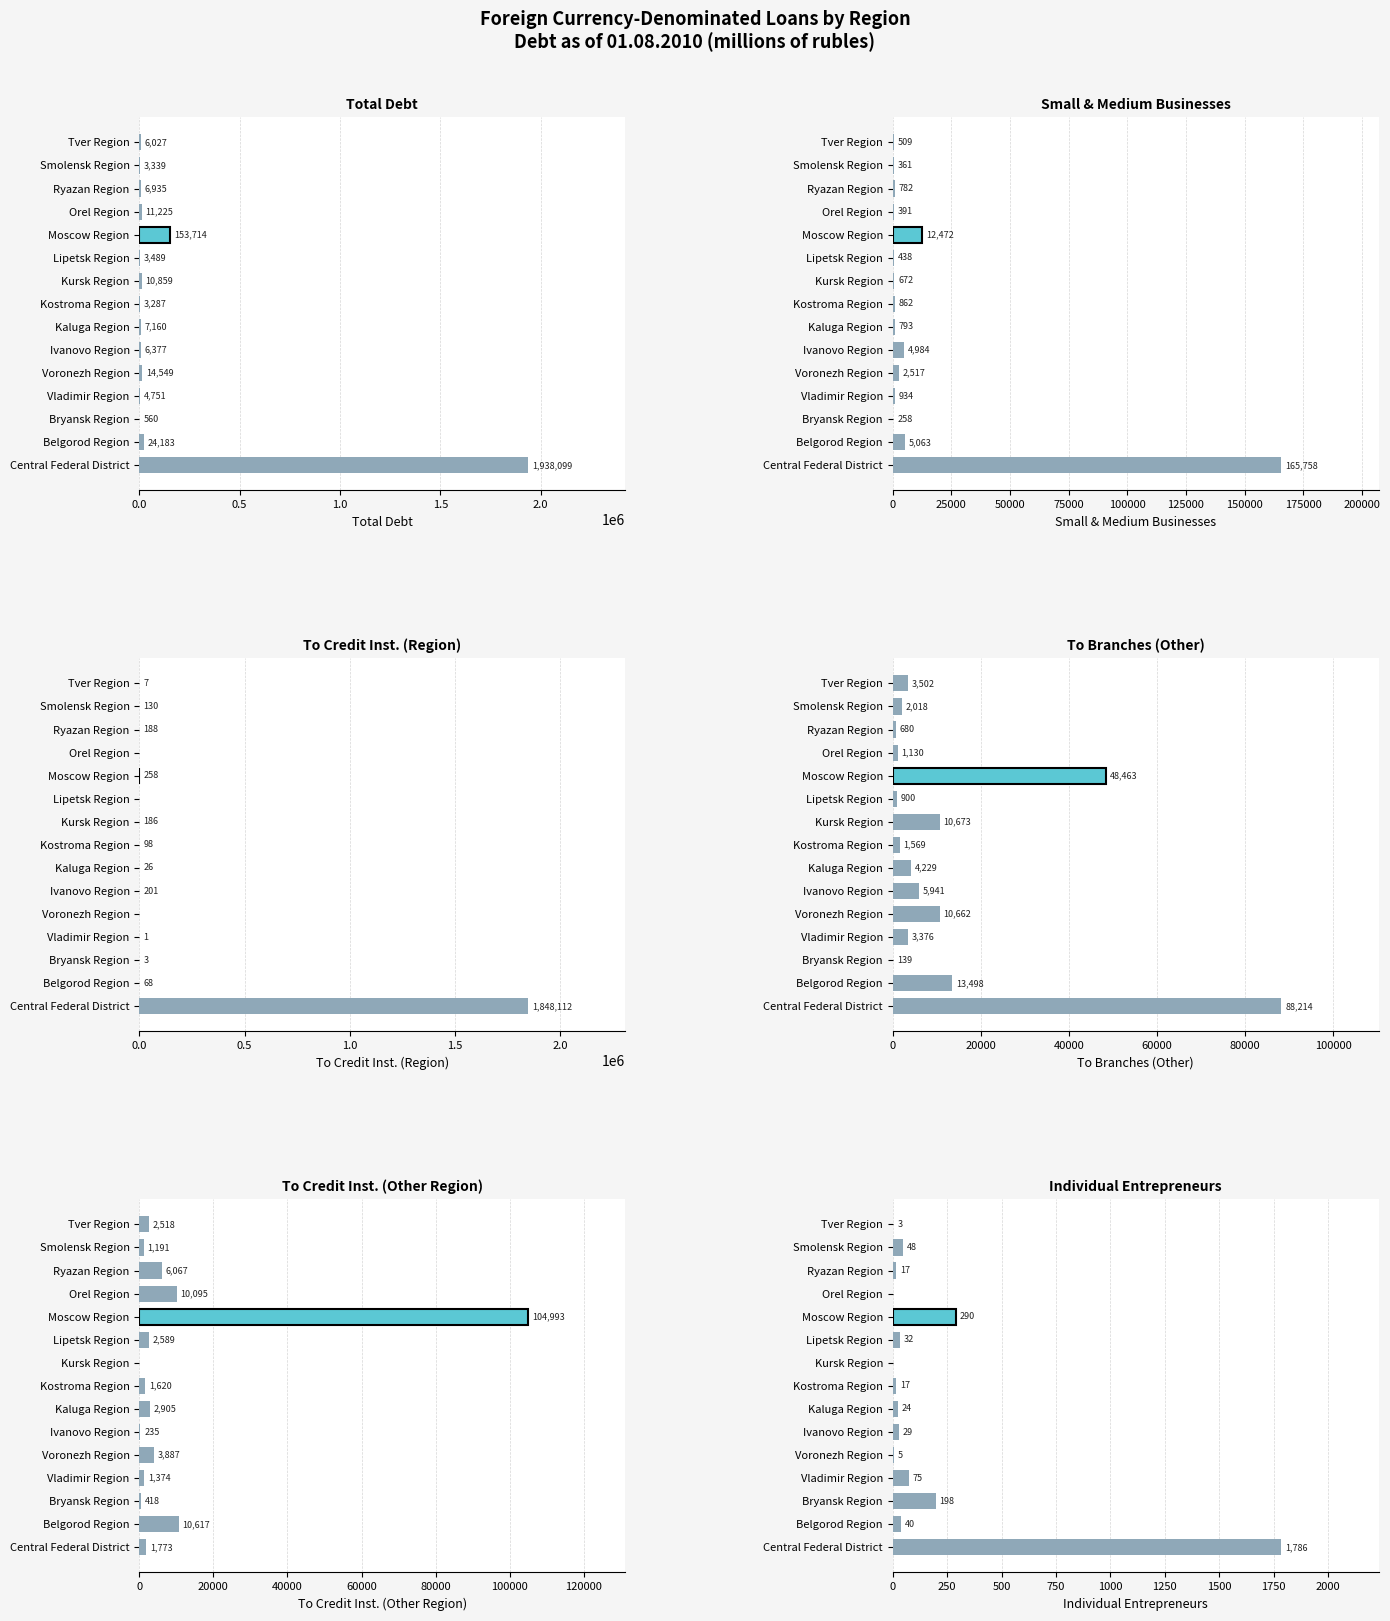

Reading left to right, transcribe all the data shown in this chart.

Total Debt: 1938099	24183	560	4751	14549	6377	7160	3287	10859	3489	153714	11225	6935	3339	6027
Small & Medium Businesses: 165758	5063	258	934	2517	4984	793	862	672	438	12472	391	782	361	509
To Credit Inst. (Region): 1848112	68	3	1	0	201	26	98	186	0	258	0	188	130	7
To Branches (Other): 88214	13498	139	3376	10662	5941	4229	1569	10673	900	48463	1130	680	2018	3502
To Credit Inst. (Other Region): 1773	10617	418	1374	3887	235	2905	1620	0	2589	104993	10095	6067	1191	2518
Individual Entrepreneurs: 1786	40	198	75	5	29	24	17	0	32	290	0	17	48	3